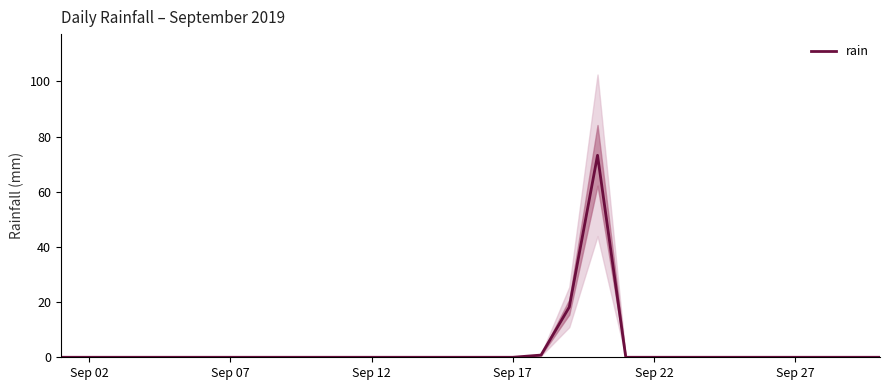

The rain series shows 0.0 at Sep 17. True or false?

True